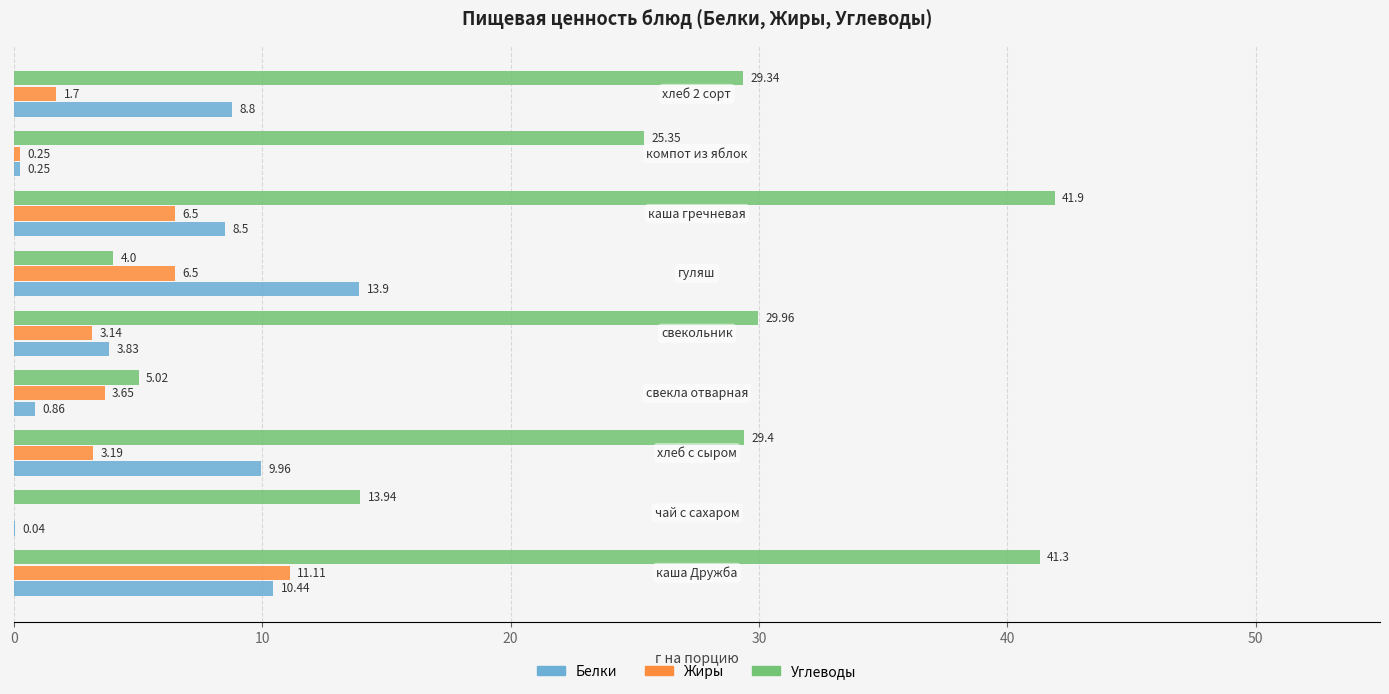

What is the sum of all Углеводы values?

220.2